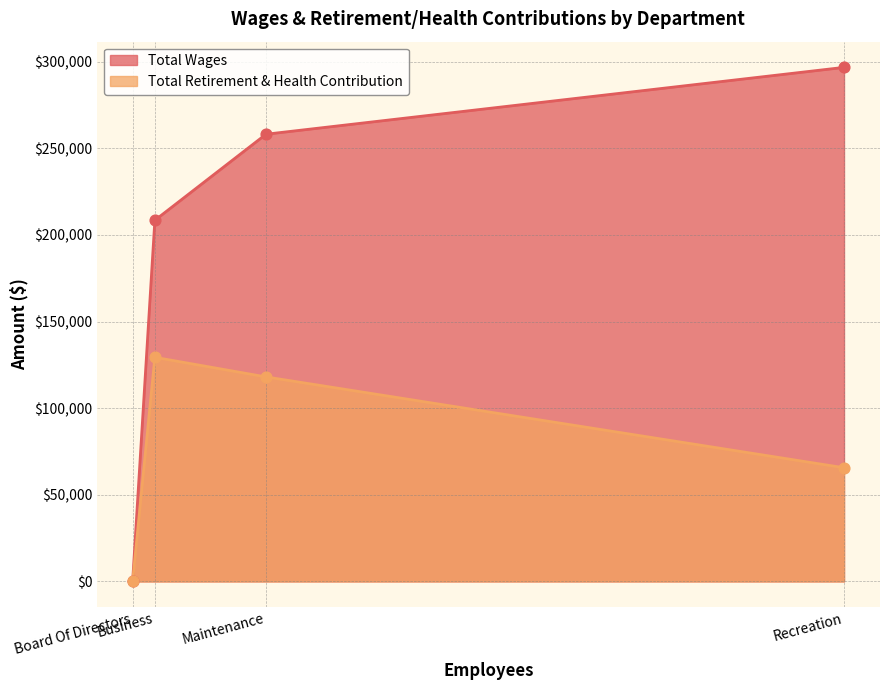

Which series contains the highest Y value?

Total Wages